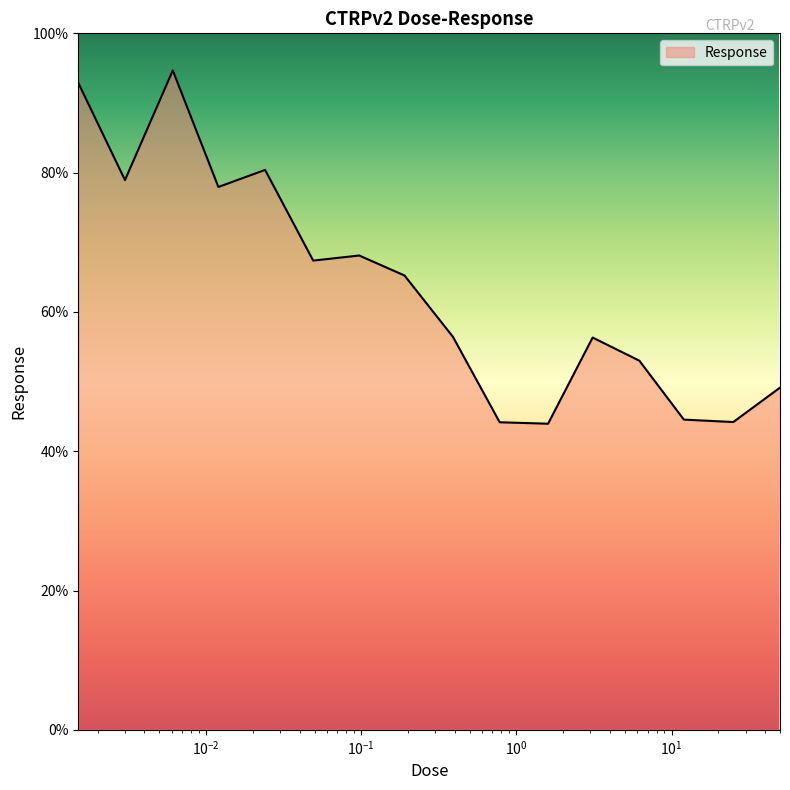

What is the smallest value displayed?

44.0